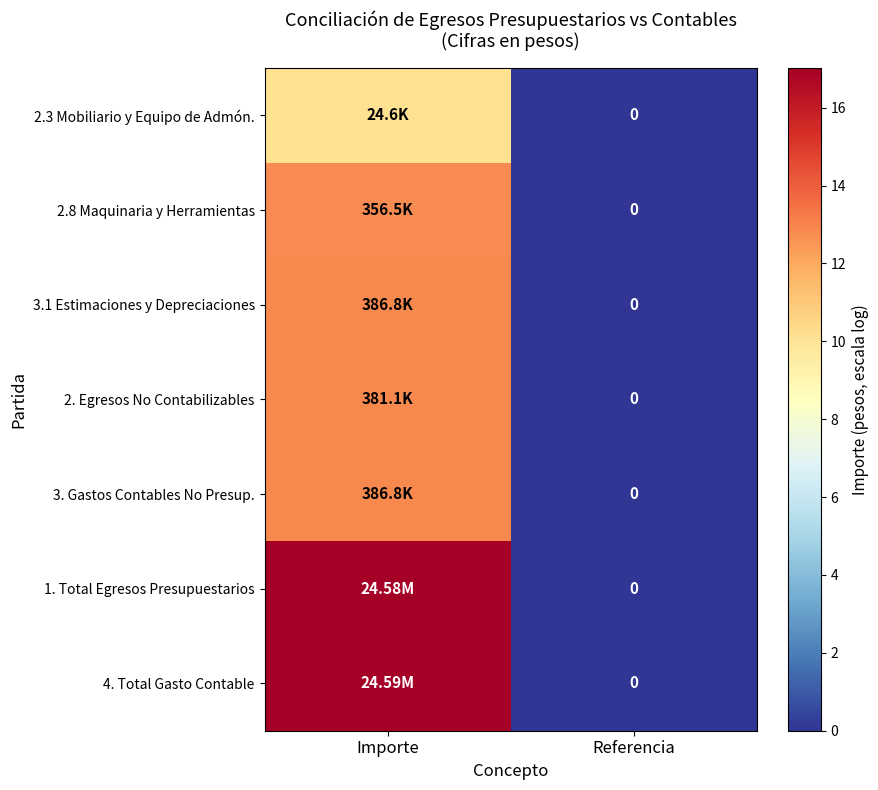

At how many categories does at least one series exceed 5?

1